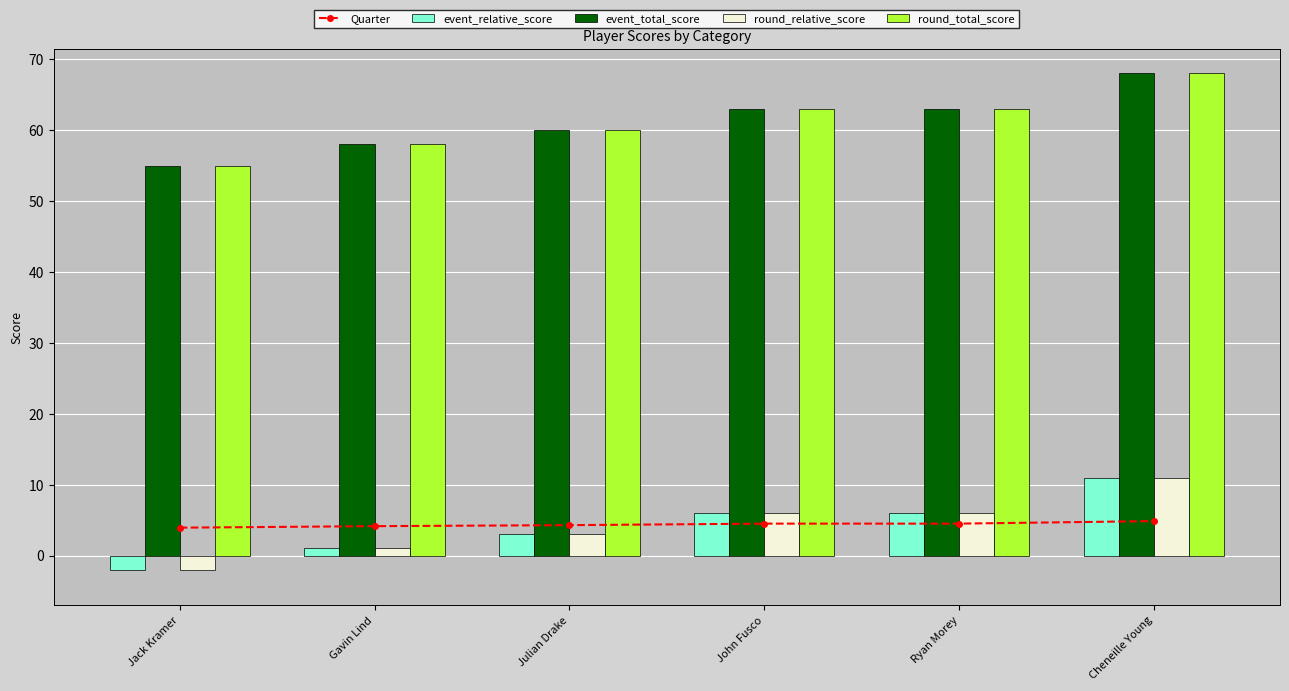

What is the label of the 3rd bar from the left?

Julian Drake